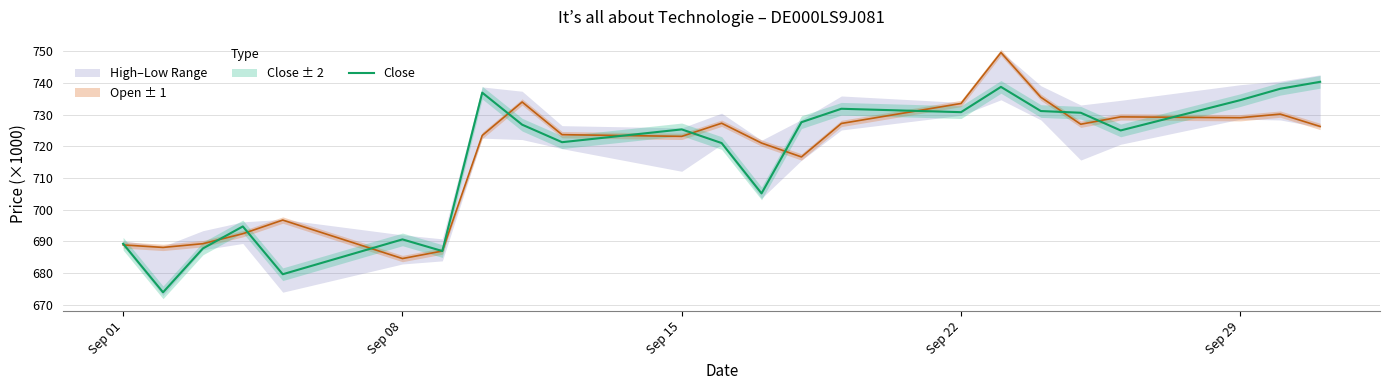

What is the maximum value shown in the chart?

740.3